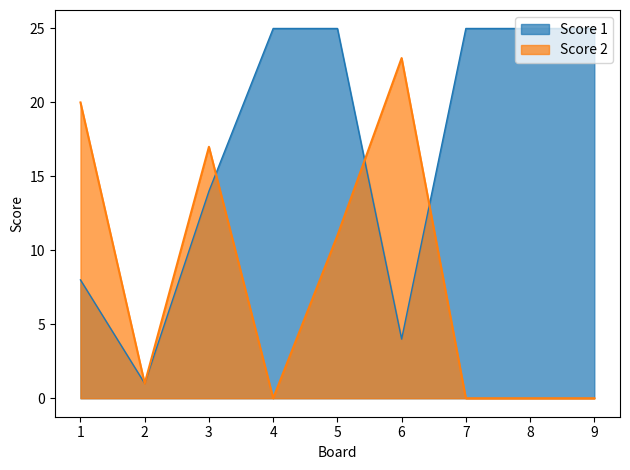

Rank the categories by Score 2 value from lowest to highest.

4, 7, 8, 9, 2, 5, 3, 1, 6